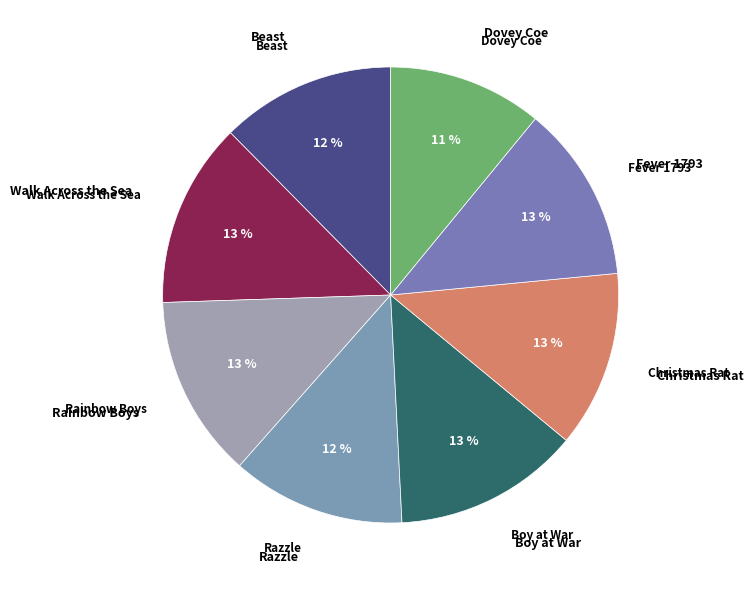

Rank the categories by value from highest to lowest.

Boy at War, Walk Across the Sea, Rainbow Boys, Fever 1793, Christmas Rat, Beast, Razzle, Dovey Coe